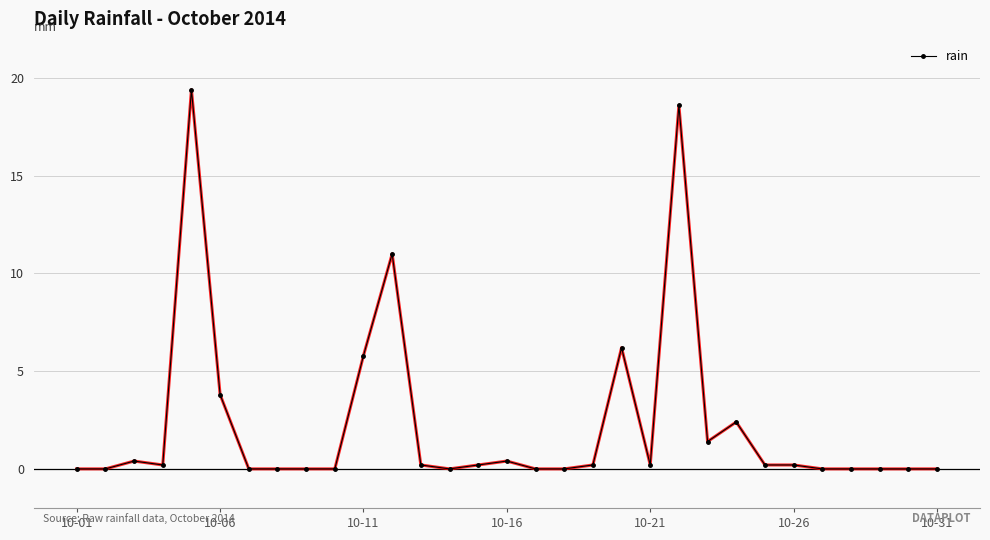

What is the average value?

2.3